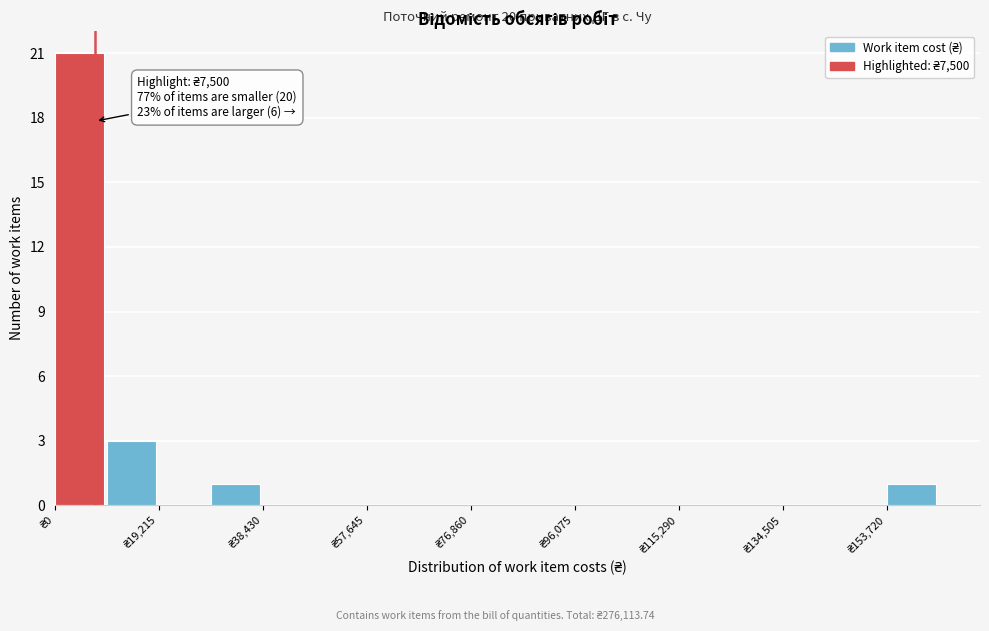

Which range on the x-axis has the tallest bar?

0 to 10000